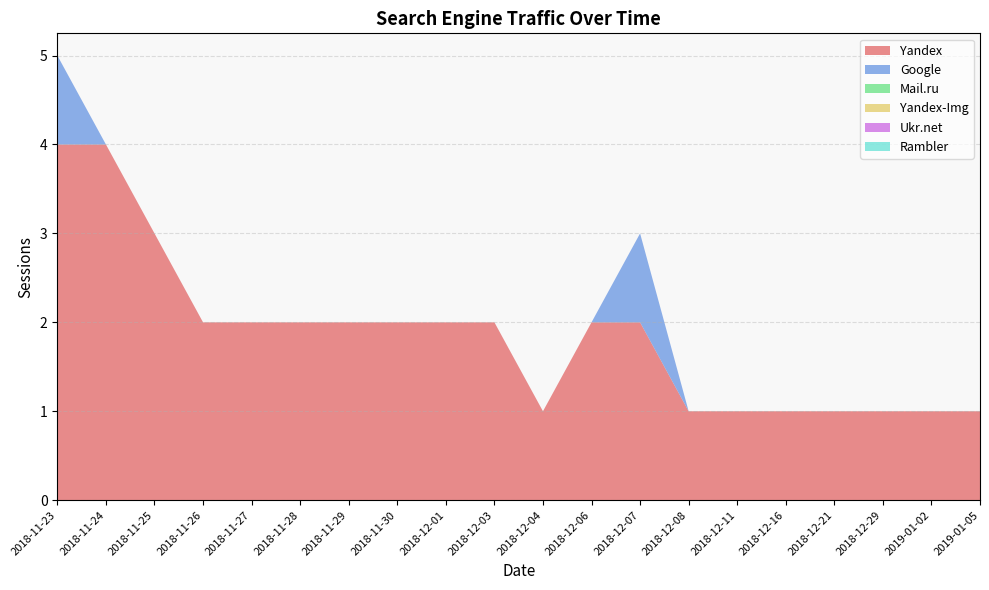

Reading right to left, what are all the values shown in this chart?

Yandex: 1	1	1	1	1	1	1	2	2	1	2	2	2	2	2	2	2	3	4	4
Google: 0	0	0	0	0	0	0	1	0	0	0	0	0	0	0	0	0	0	0	1
Mail.ru: 0	0	0	0	0	0	0	0	0	0	0	0	0	0	0	0	0	0	0	0
Yandex-Img: 0	0	0	0	0	0	0	0	0	0	0	0	0	0	0	0	0	0	0	0
Ukr.net: 0	0	0	0	0	0	0	0	0	0	0	0	0	0	0	0	0	0	0	0
Rambler: 0	0	0	0	0	0	0	0	0	0	0	0	0	0	0	0	0	0	0	0